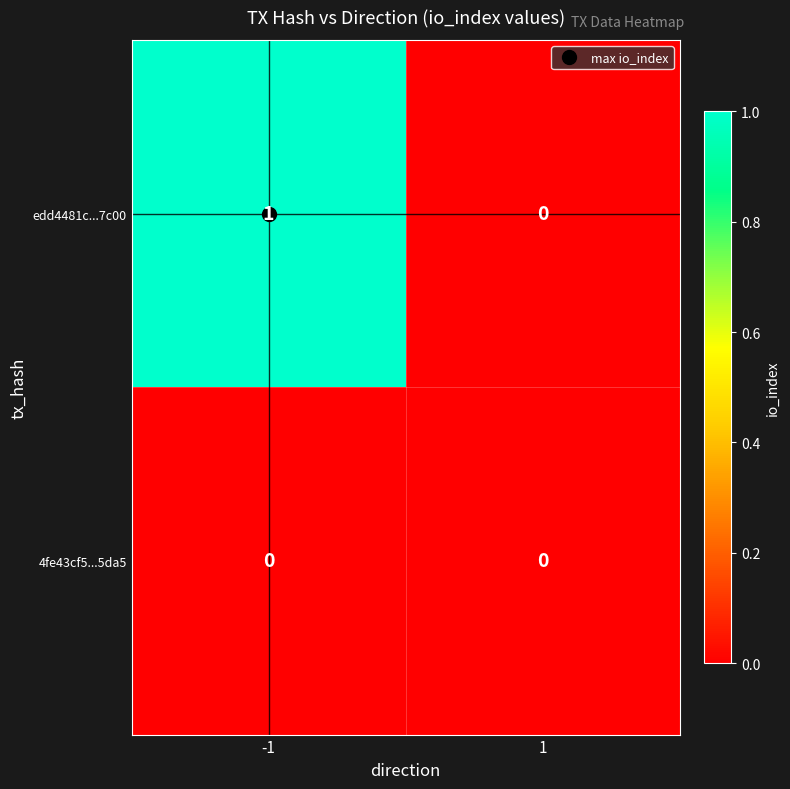

Which series has the largest range (max minus min)?

edd4481c...7c00